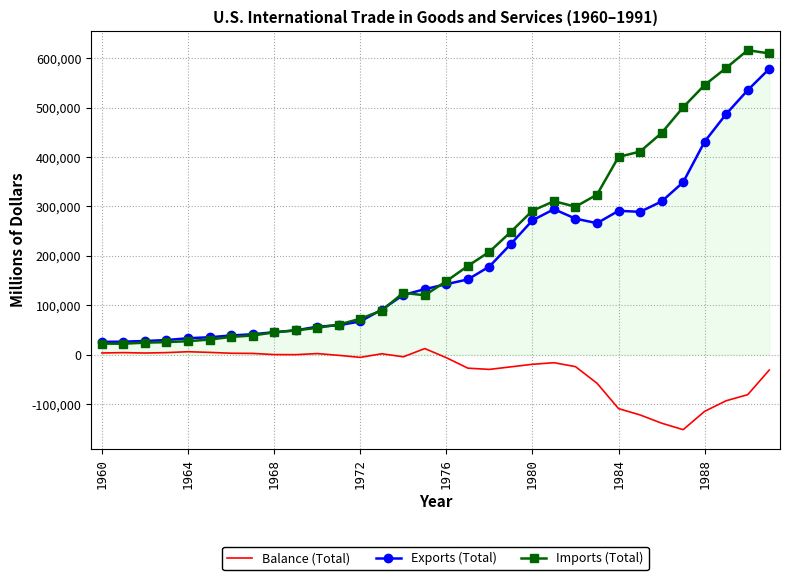

List the series in order of their peak value, lowest first.

Balance (Total), Exports (Total), Imports (Total)